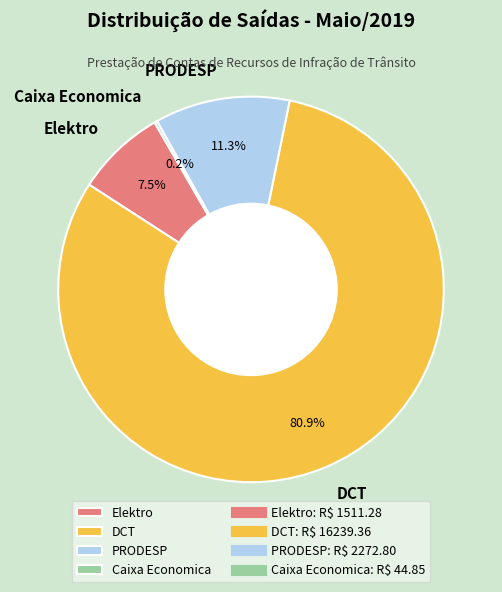

What is the largest slice in the pie chart?

DCT